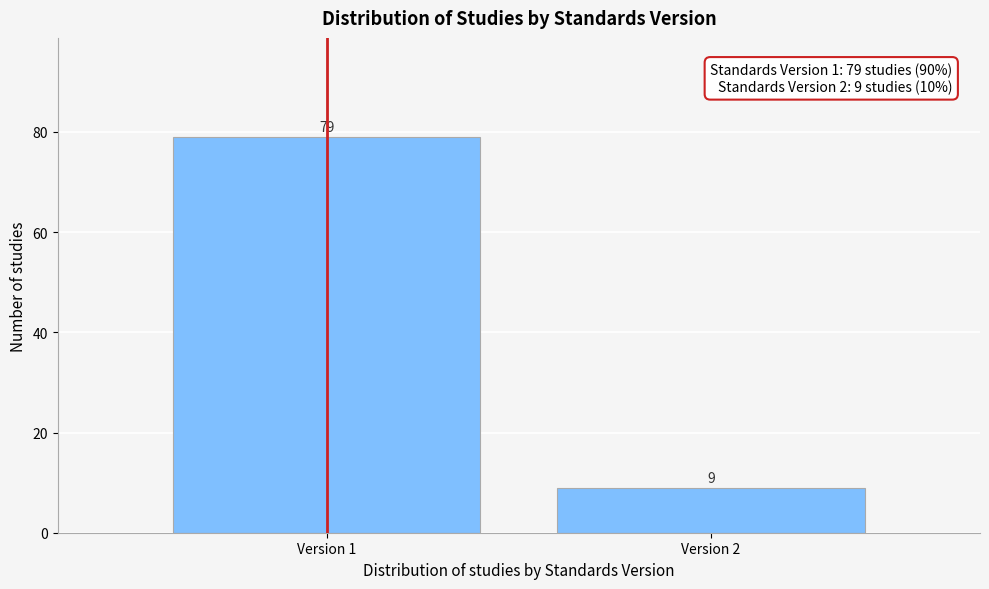

Reading left to right, what are all the values shown in this chart?

79	9